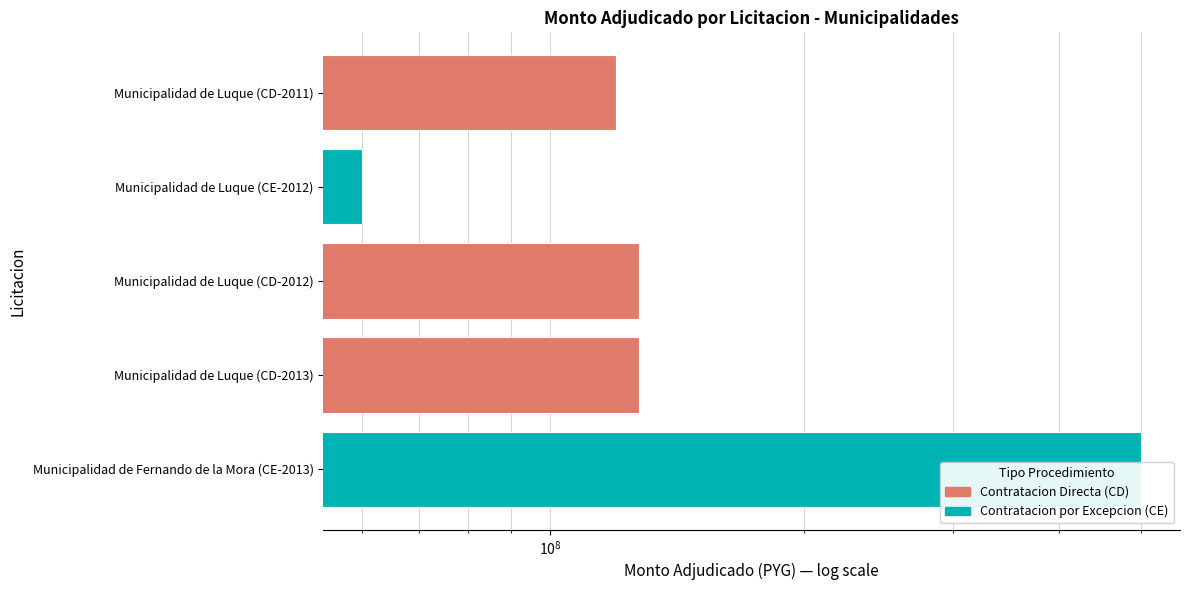

The value at Municipalidad de Luque (CD-2013) is 88374619. True or false?

False